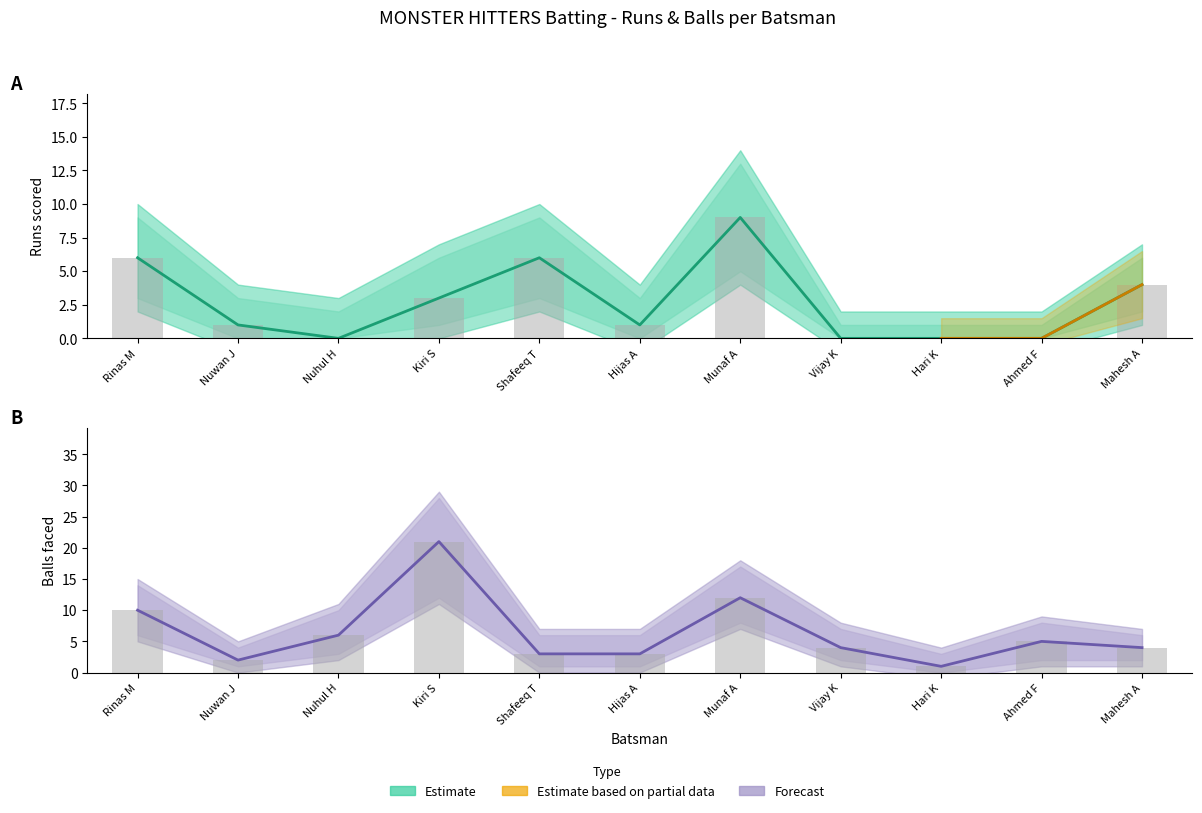

At which label is Balls_lower closest to 11?

Rinas M